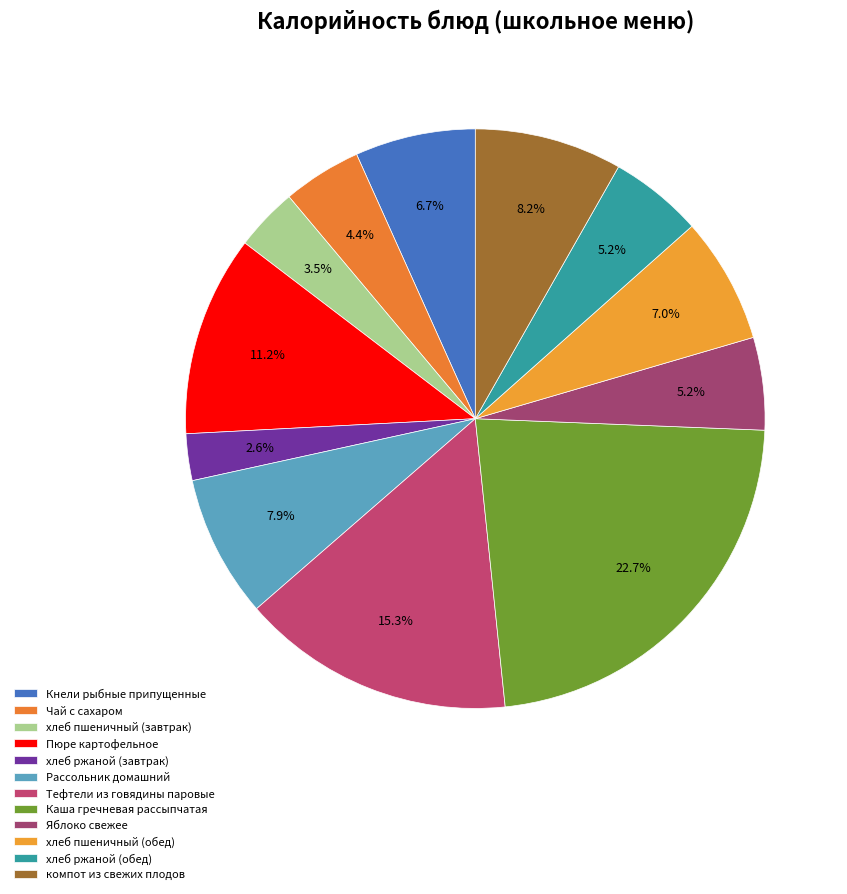

Is Чай с сахаром the majority of the pie?

No